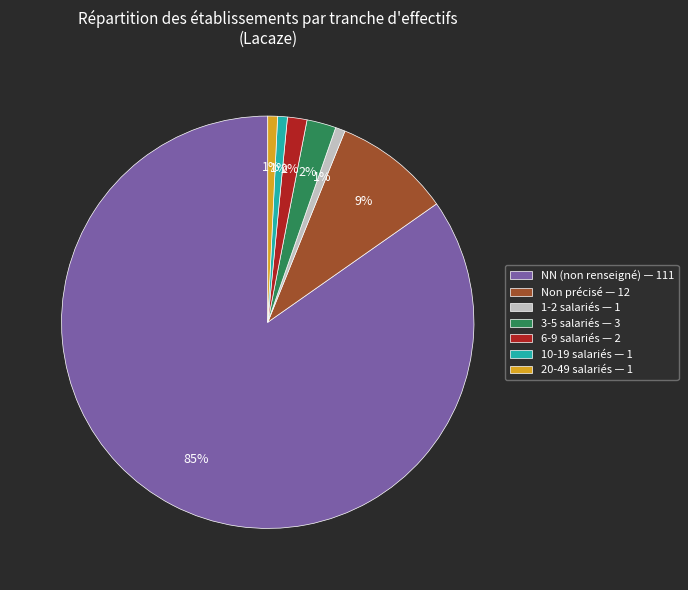

To the nearest percent, what percentage of the pie is 20-49 salariés — 1?

1%